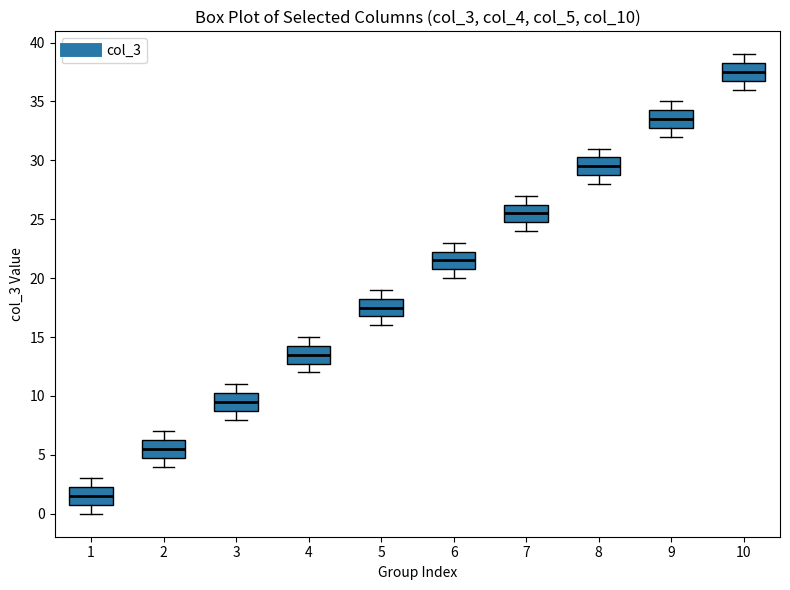

Where is the upper edge of the box at x = 8 on the y-axis? The values are not printed on the chart, so give them approximately, as read against the axis.

30.5